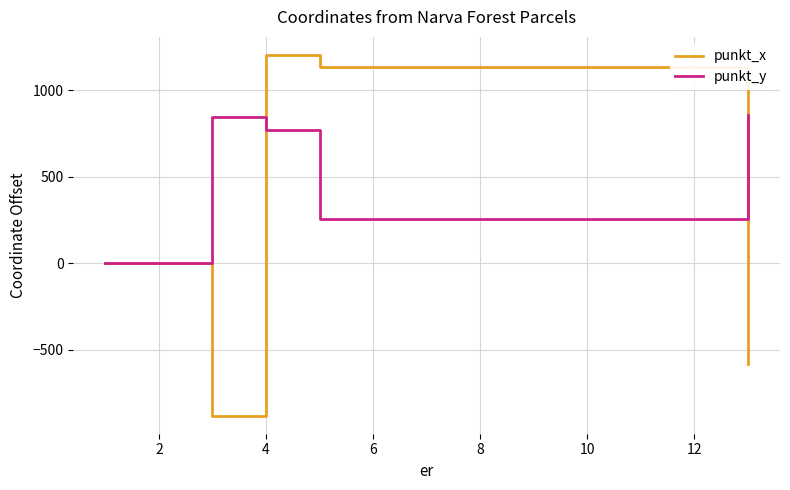

Which series has the largest total across all categories?

punkt_y